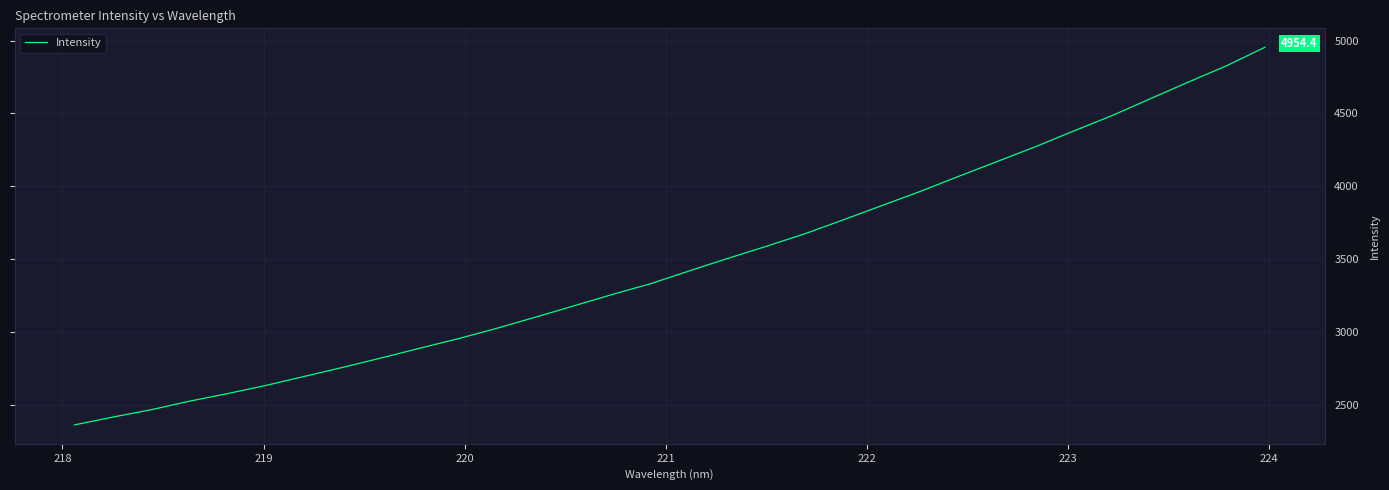

Does the chart have visible grid lines?

Yes